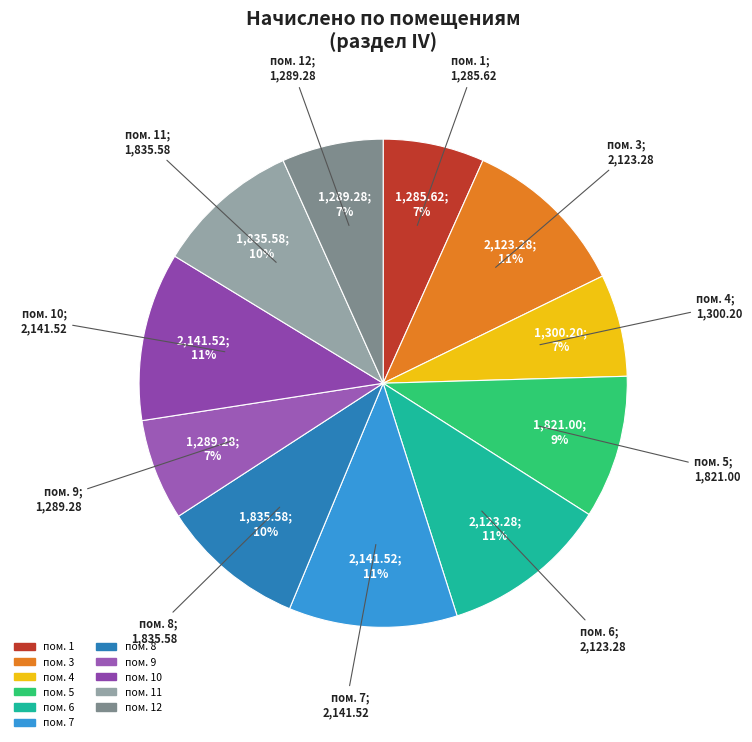

How many slices are in this pie chart?

11